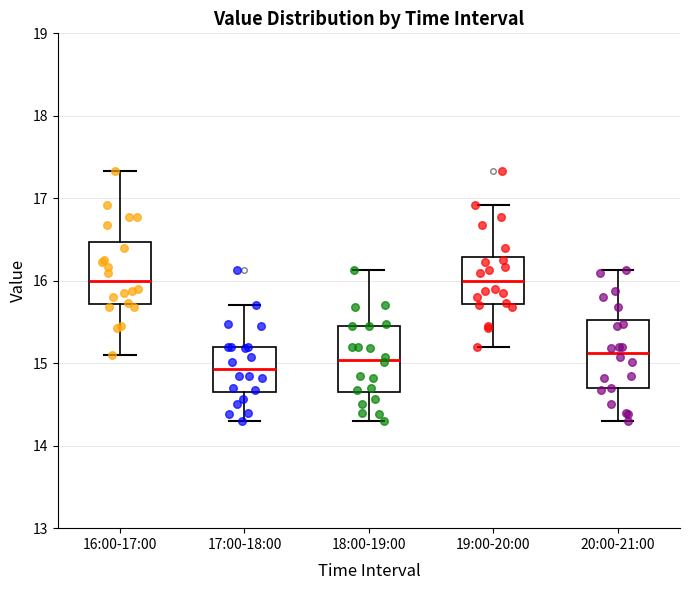

Where is the lower edge of the box for 18:00-19:00 on the y-axis? The values are not printed on the chart, so give them approximately, as read against the axis.

14.7